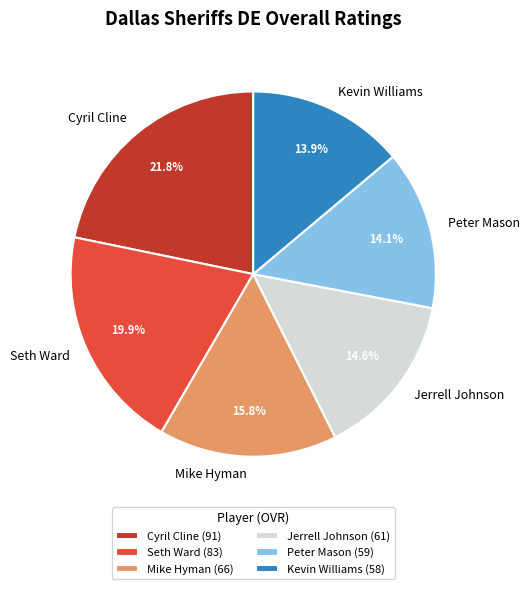

Count the number of slices in the pie.

6